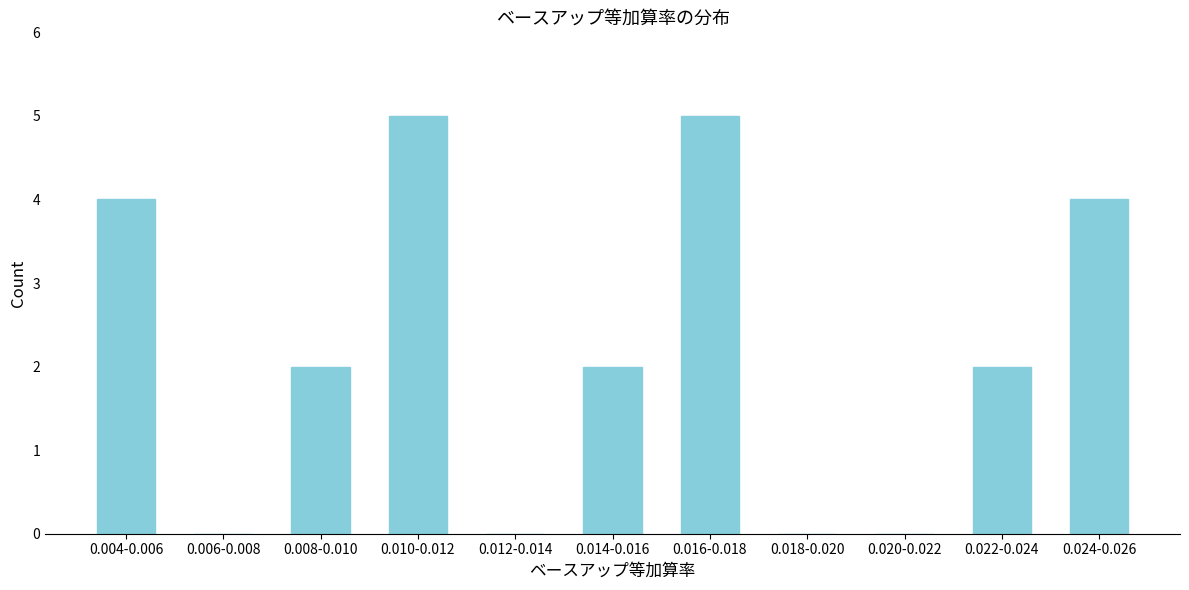

Reading left to right, what are all the values shown in this chart?

0.004-0.006=4	0.006-0.008=0	0.008-0.010=2	0.010-0.012=5	0.012-0.014=0	0.014-0.016=2	0.016-0.018=5	0.018-0.020=0	0.020-0.022=0	0.022-0.024=2	0.024-0.026=4